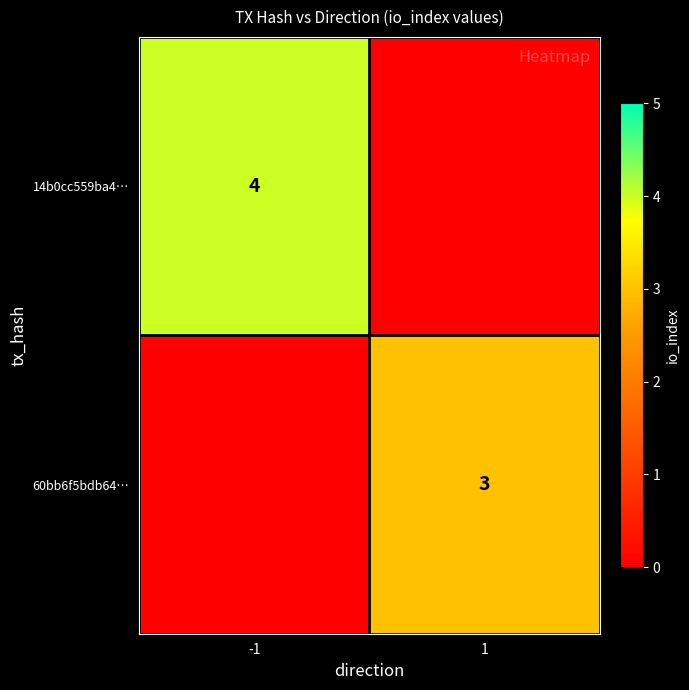

Is the value of 14b0cc559ba4… at -1 greater than the value of 60bb6f5bdb64… at 1?

Yes